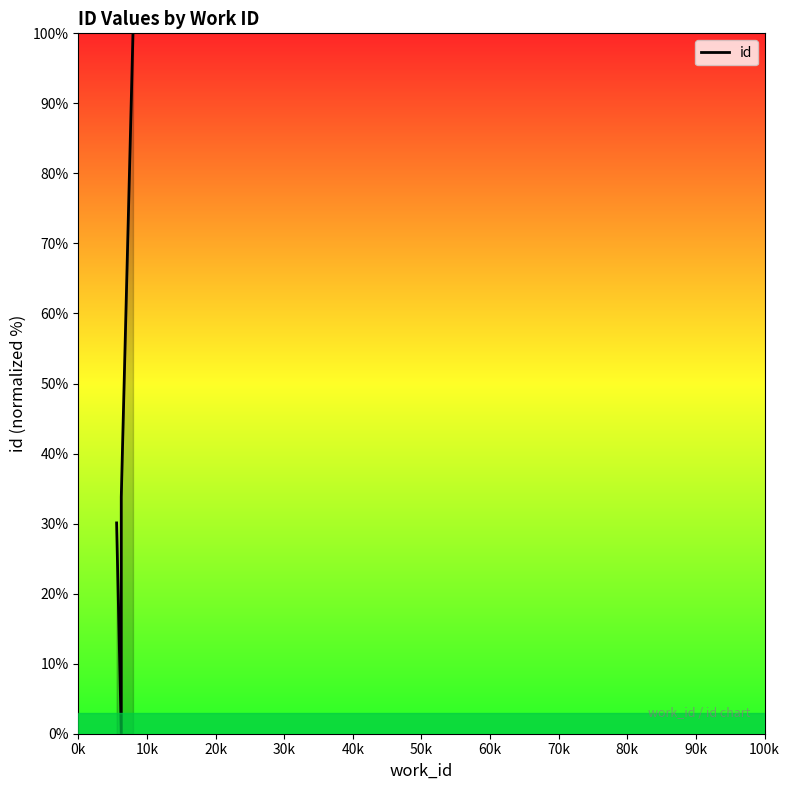

The chart shows a value of 16.6 at 0k. True or false?

False